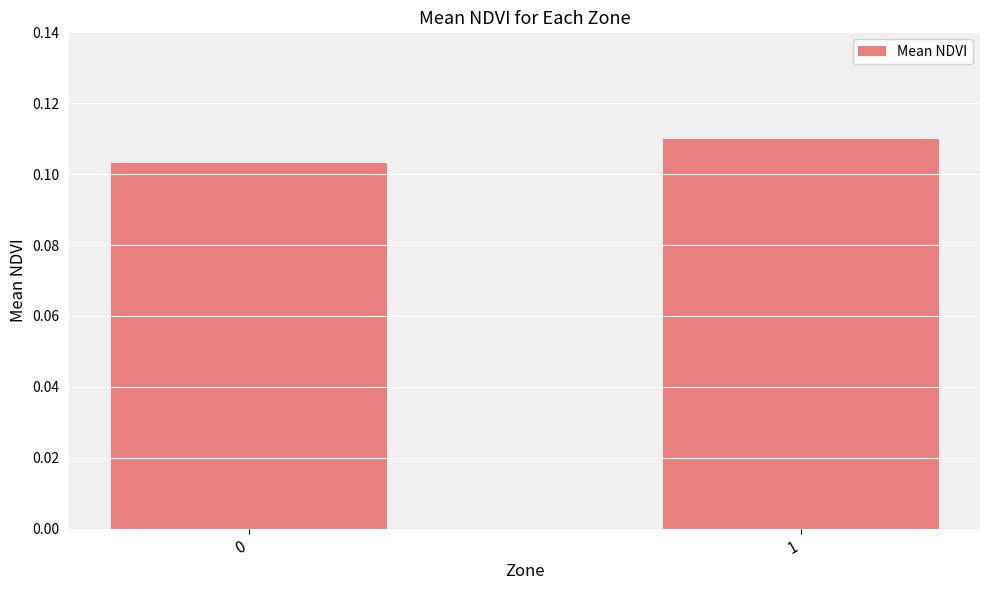

List the labels in order of value, largest first.

1, 0